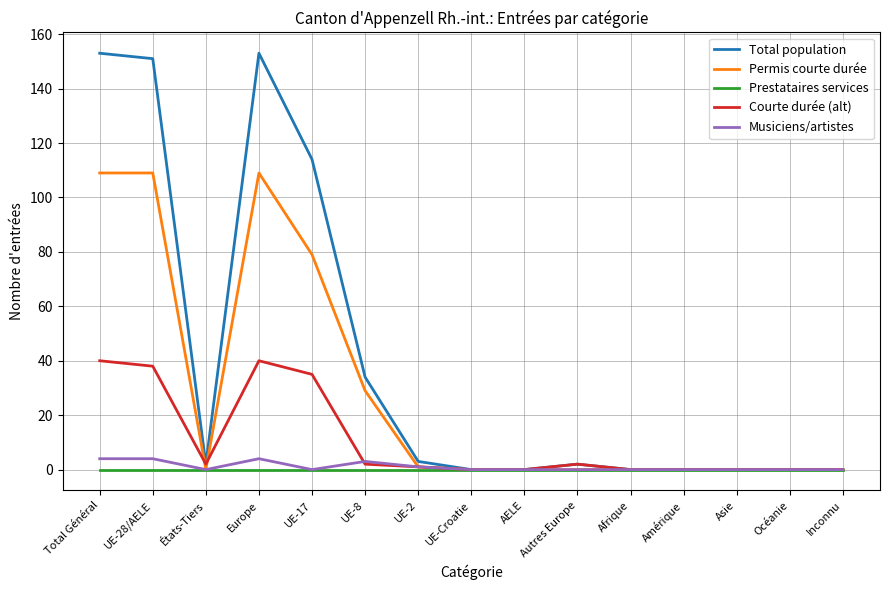

Is it true that Musiciens/artistes equals 0 at Océanie?

True